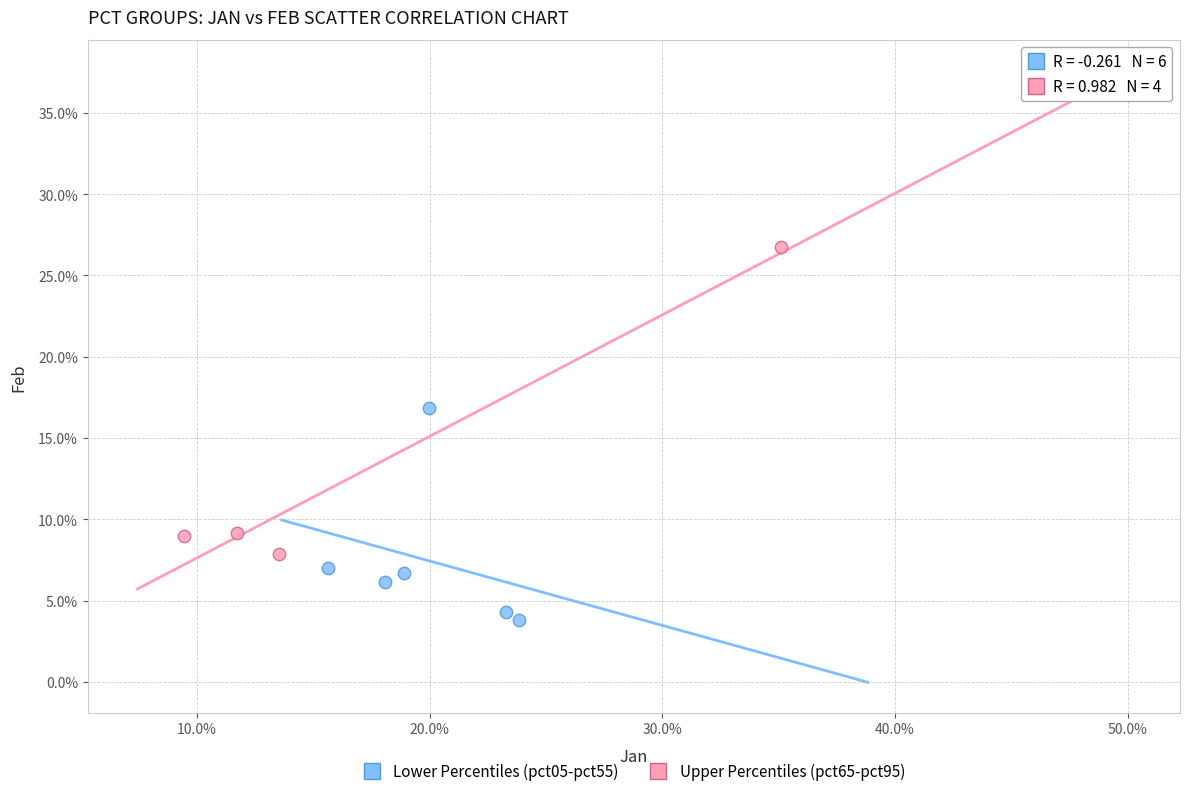

Which series contains the highest Y value?

Upper Percentiles (pct65-pct95)